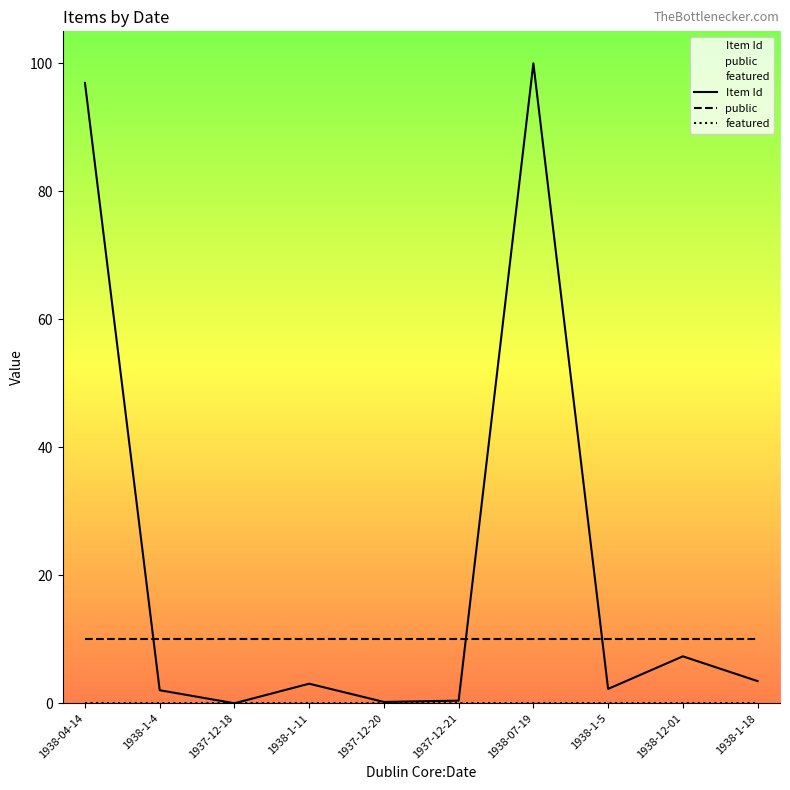

In Item Id, how many points are lower than both neighbors (excluding endpoints)?

3